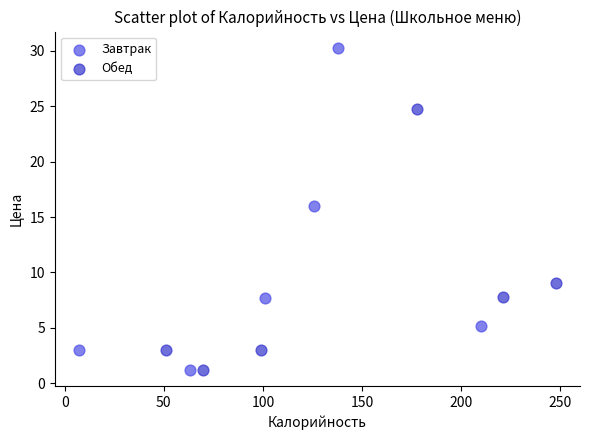

Which series has the largest Y range (max minus min)?

Завтрак